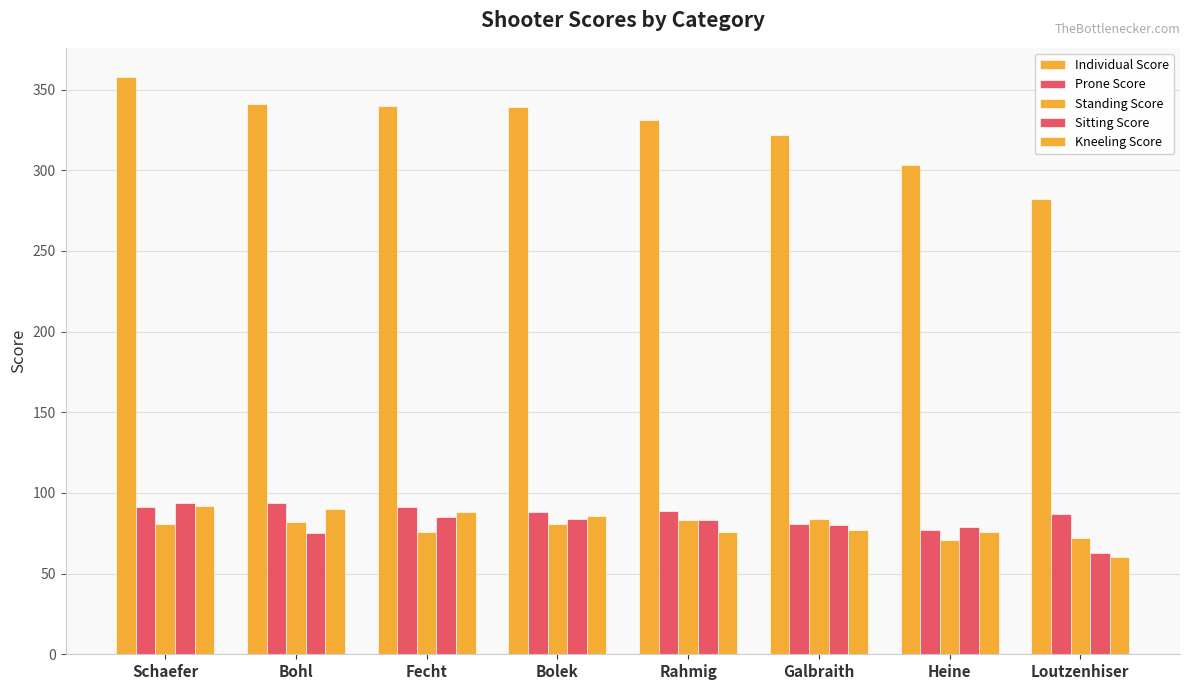

Reading right to left, extract all data points from this chart.

Individual Score: Loutzenhiser=282	Heine=303	Galbraith=322	Rahmig=331	Bolek=339	Fecht=340	Bohl=341	Schaefer=358
Prone Score: Loutzenhiser=87	Heine=77	Galbraith=81	Rahmig=89	Bolek=88	Fecht=91	Bohl=94	Schaefer=91
Standing Score: Loutzenhiser=72	Heine=71	Galbraith=84	Rahmig=83	Bolek=81	Fecht=76	Bohl=82	Schaefer=81
Sitting Score: Loutzenhiser=63	Heine=79	Galbraith=80	Rahmig=83	Bolek=84	Fecht=85	Bohl=75	Schaefer=94
Kneeling Score: Loutzenhiser=60	Heine=76	Galbraith=77	Rahmig=76	Bolek=86	Fecht=88	Bohl=90	Schaefer=92